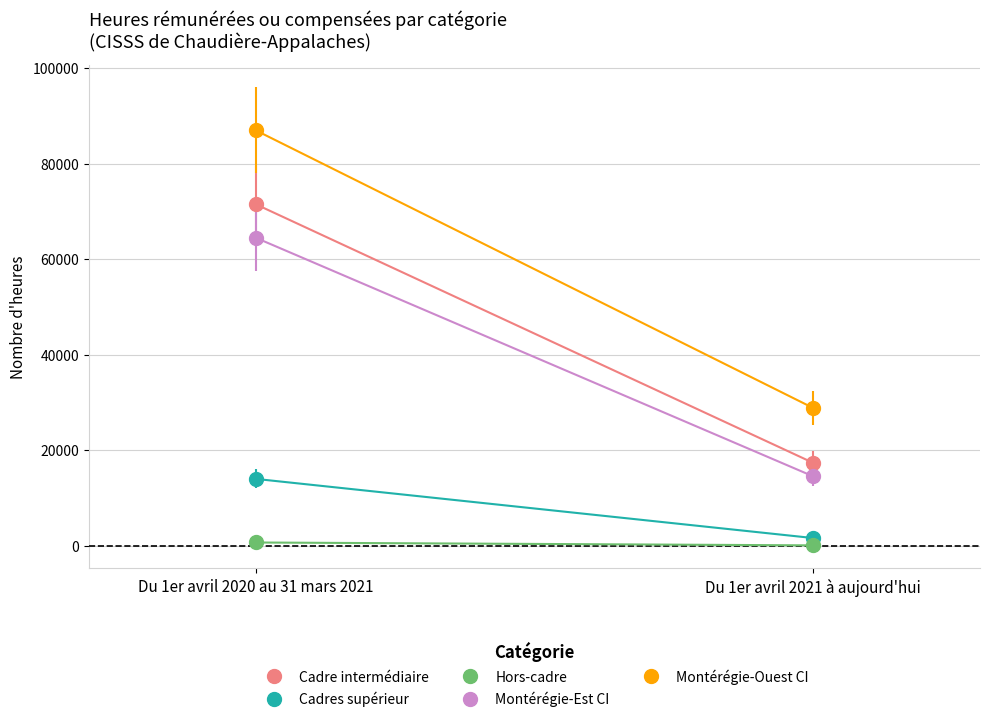

How many data points in Montérégie-Est CI are above 64470?

1